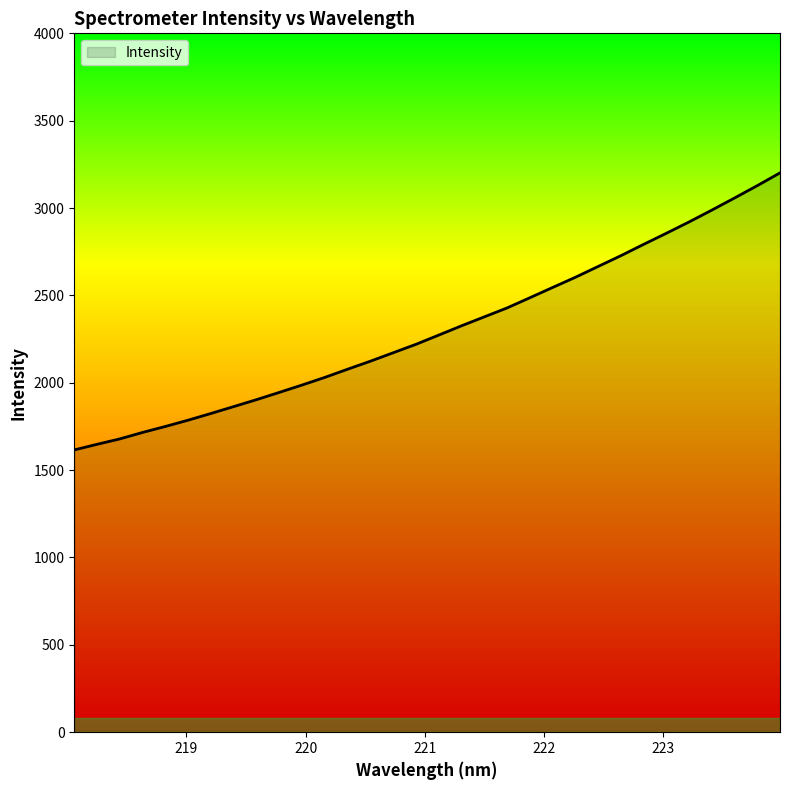

What is the minimum value shown in the chart?

1615.7